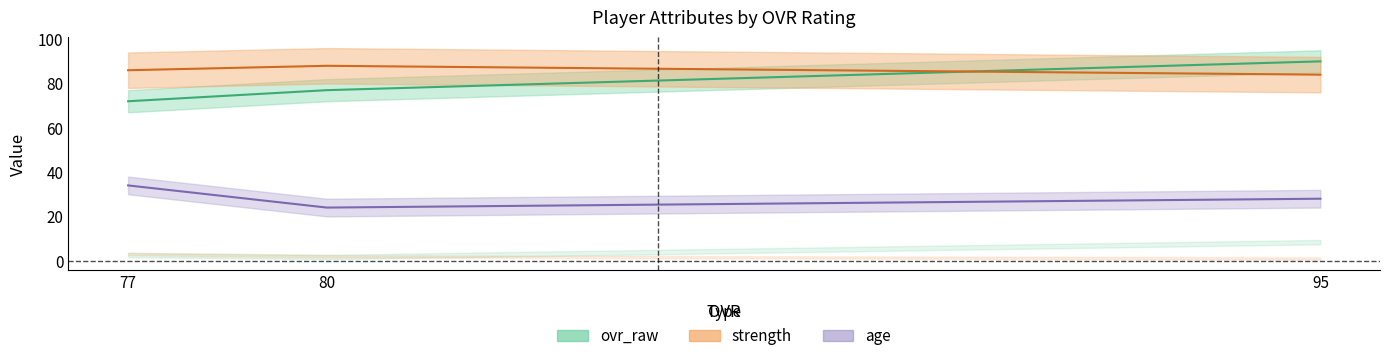

The value of ovr_raw at 77 is 118. True or false?

False